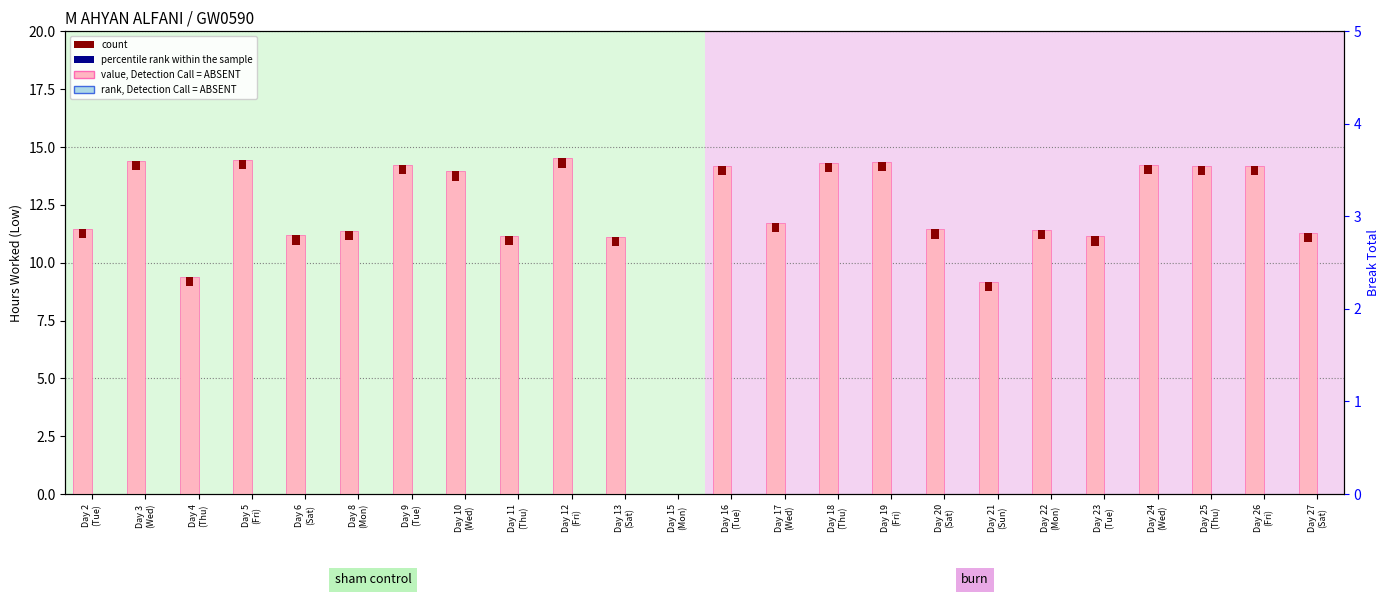

What is the label of the 3rd bar from the right?

Day 25
(Thu)